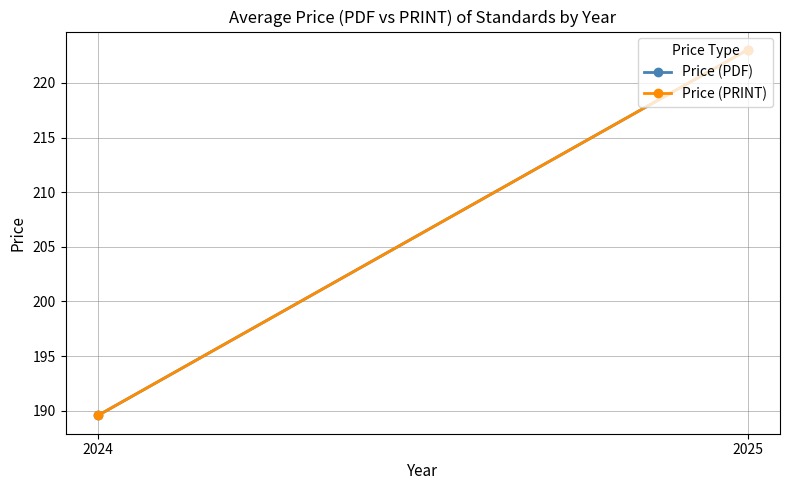

Which has a higher value, 2025 or 2024?

2025